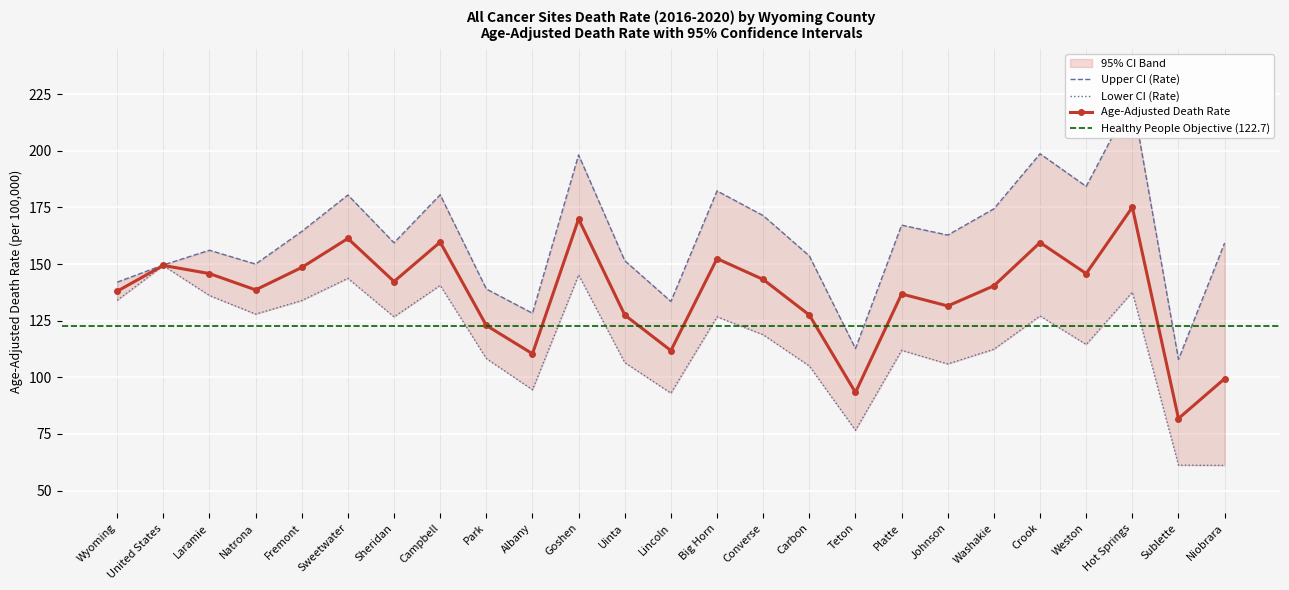

Which series has the largest total across all categories?

Upper CI (Rate)